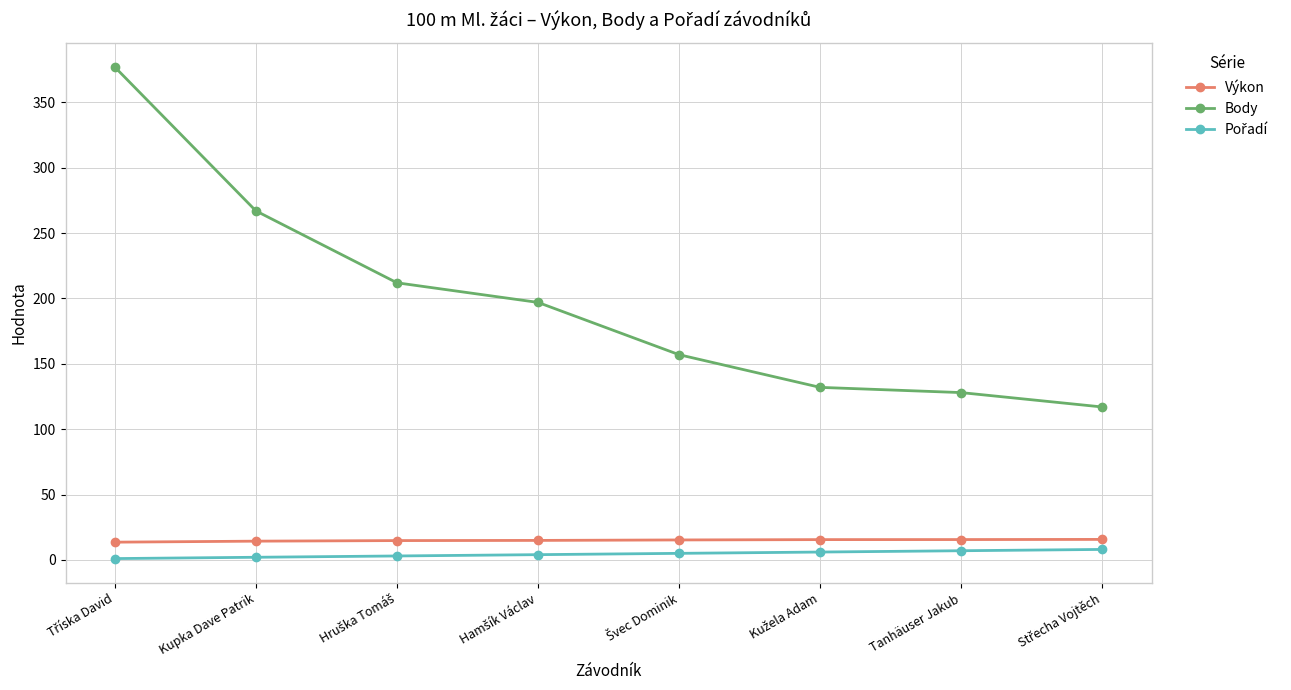

What is the sum of all Body values?

1587.0